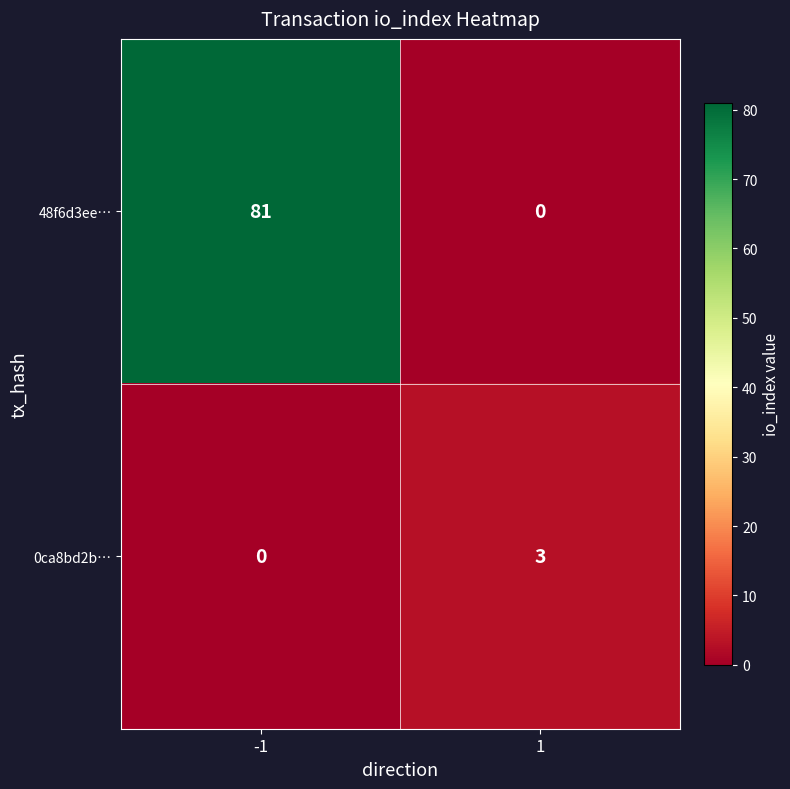

At which category does the chart reach its peak across all series?

-1